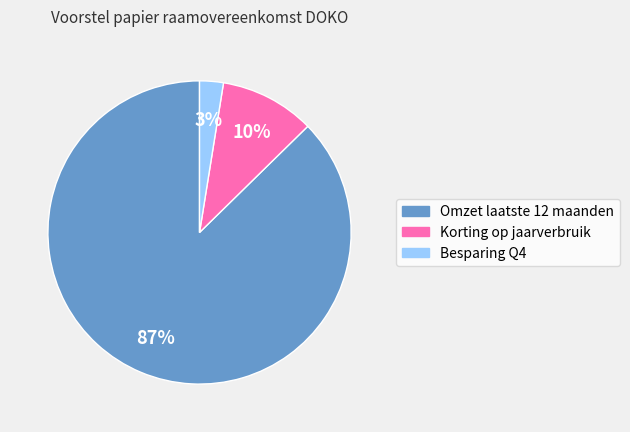

What is the majority slice?

Omzet laatste 12 maanden